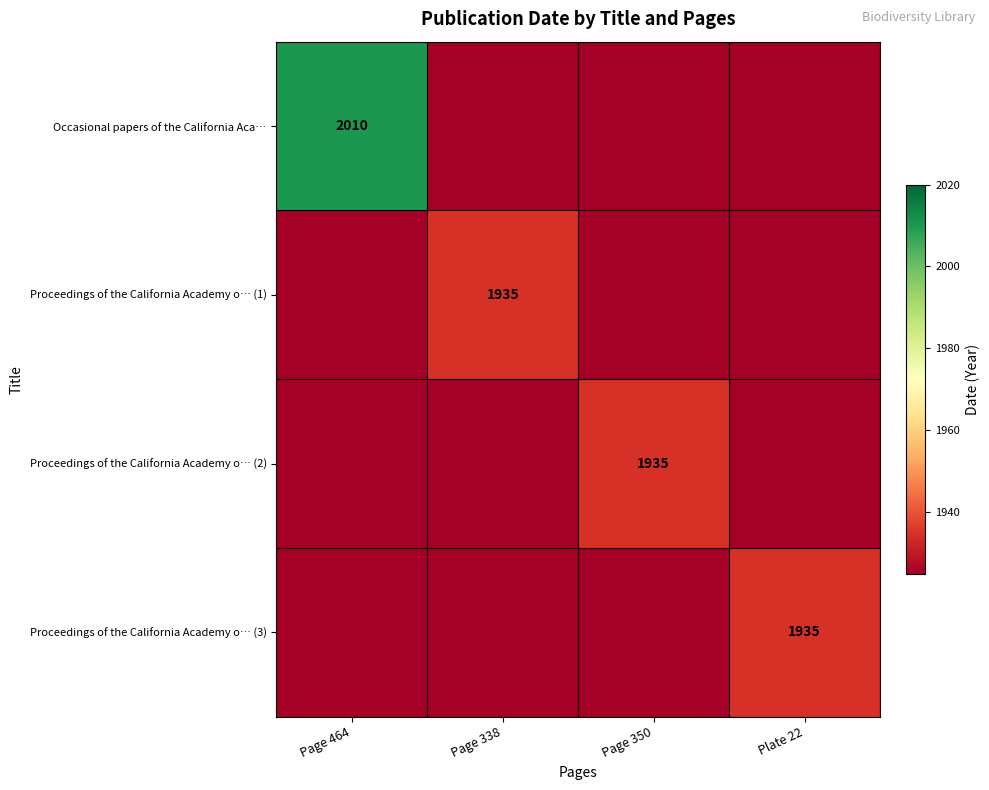

The value of Proceedings of the California Academy o… (2) at Page 350 is 1935. True or false?

True